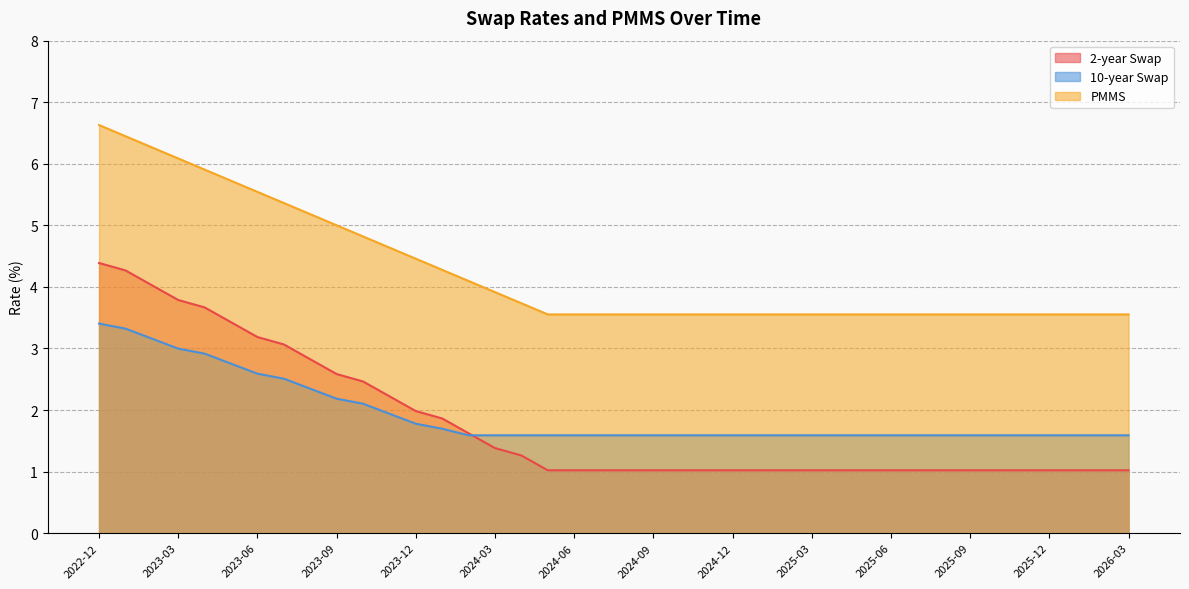

What is the spread (max minus min) of values at 2026-03?

2.5